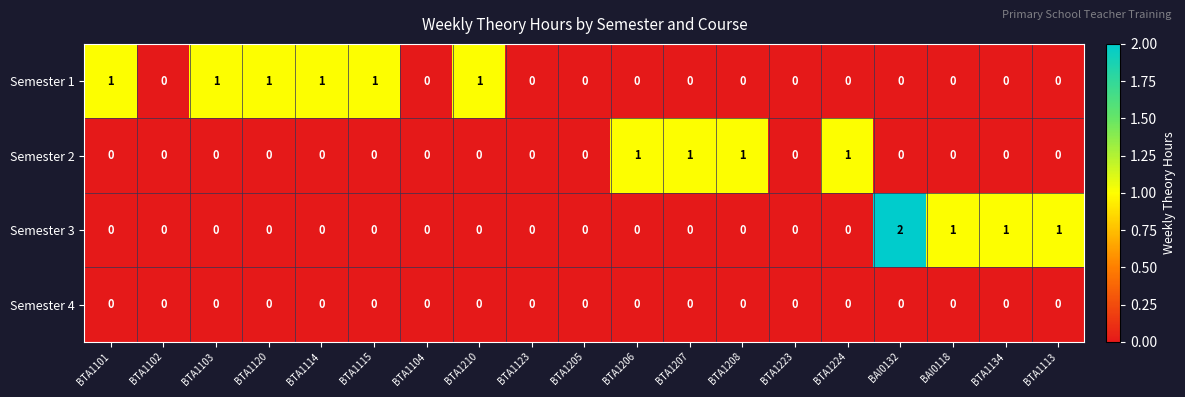

What is the sum of all Semester 3 values?

5